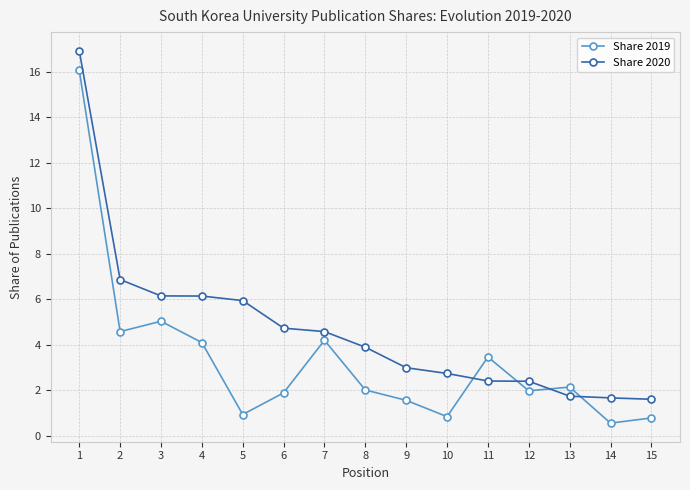

Which series changed the most between 1 and 2?

Share 2019